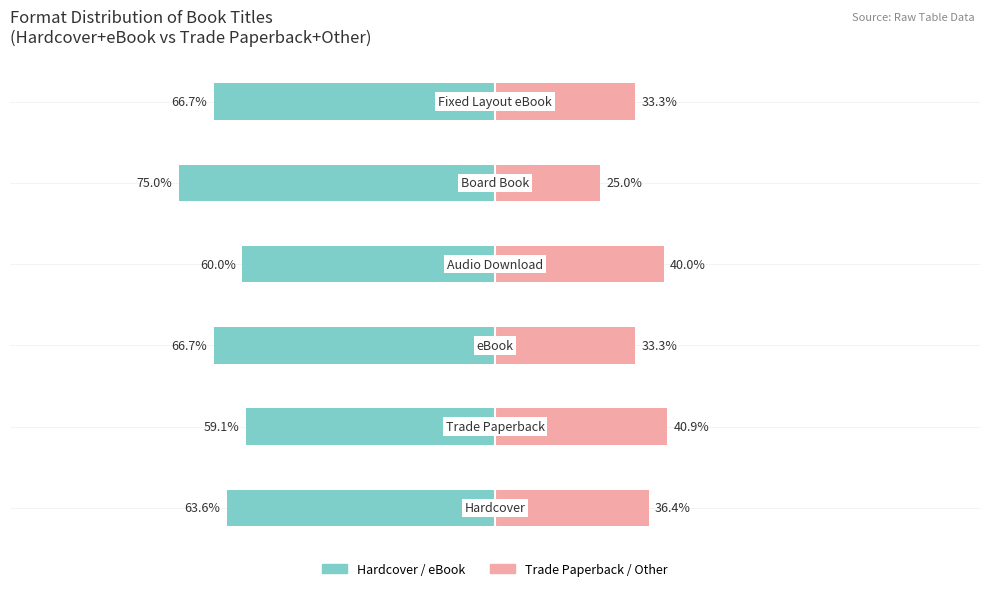

How many distinct data groups are displayed?

2